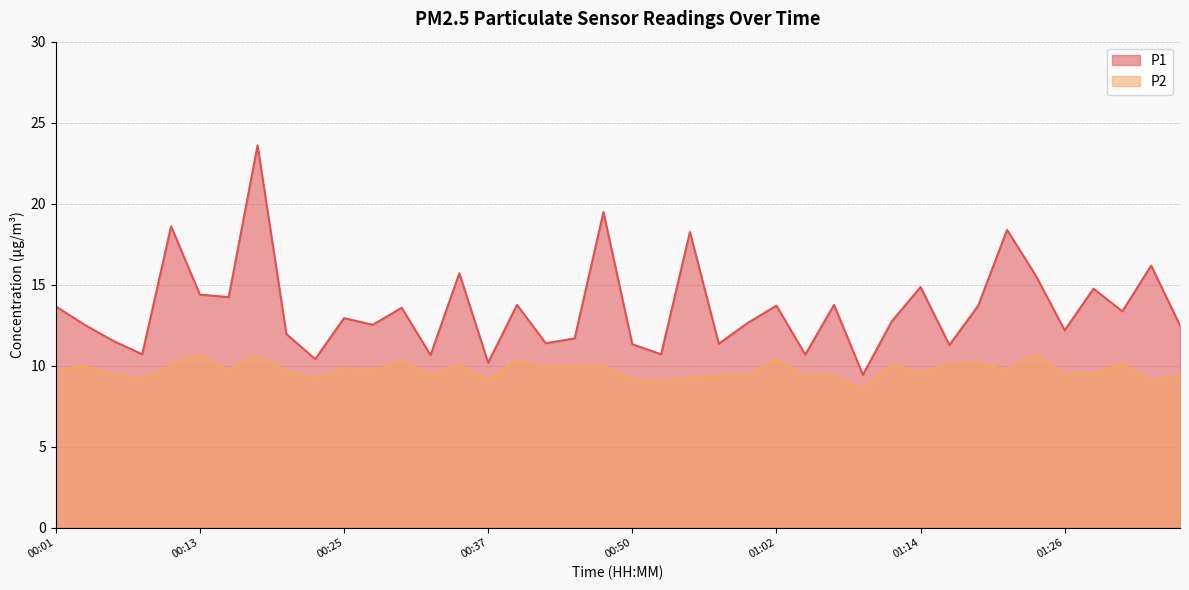

What is the total value across all series at 01:31?

23.5